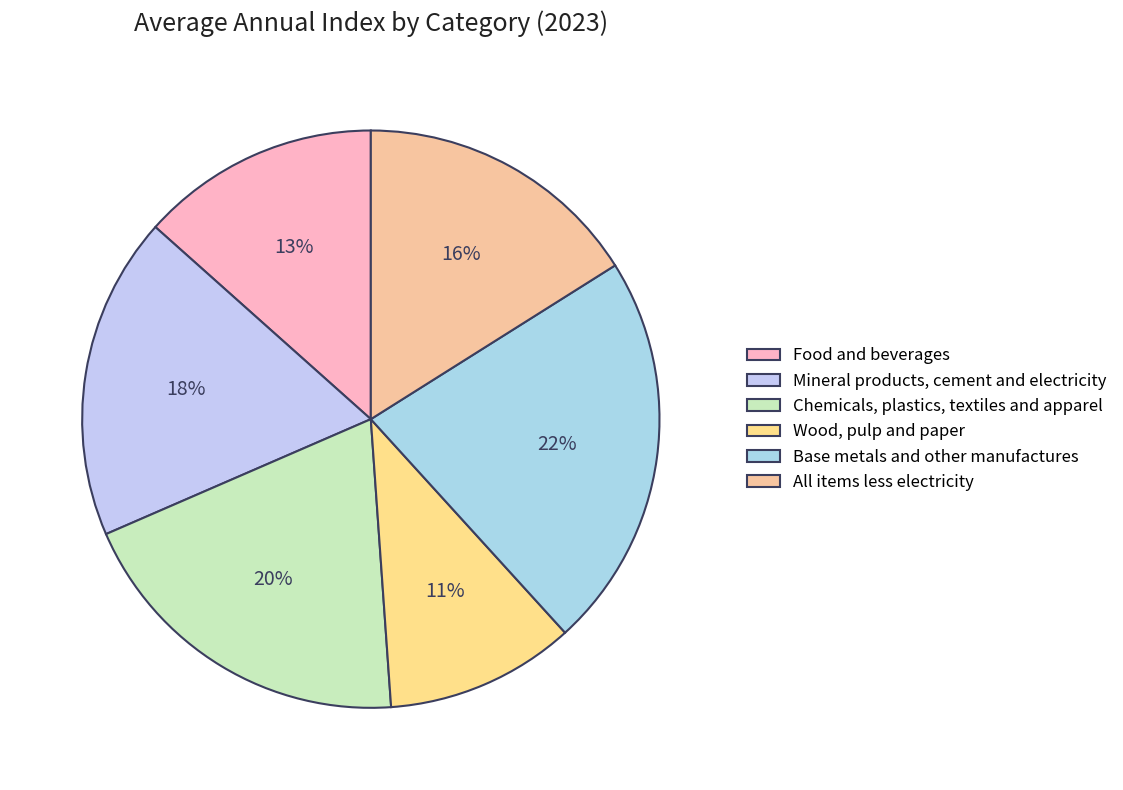

To the nearest percent, what is the difference between the Base metals and other manufactures and Food and beverages slice percentages?

9%